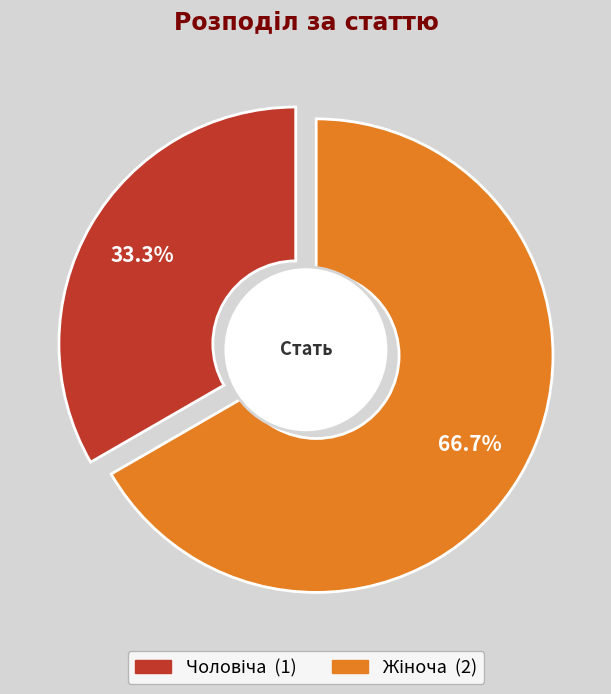

How many slices are in this pie chart?

2